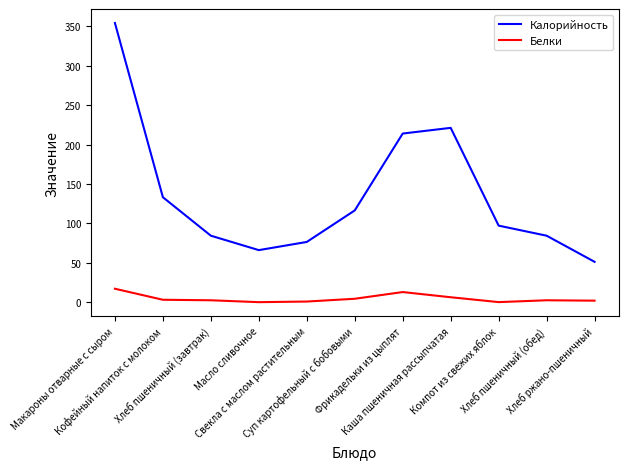

What is the difference between the maximum and second lowest values in the Белки series?

17.0